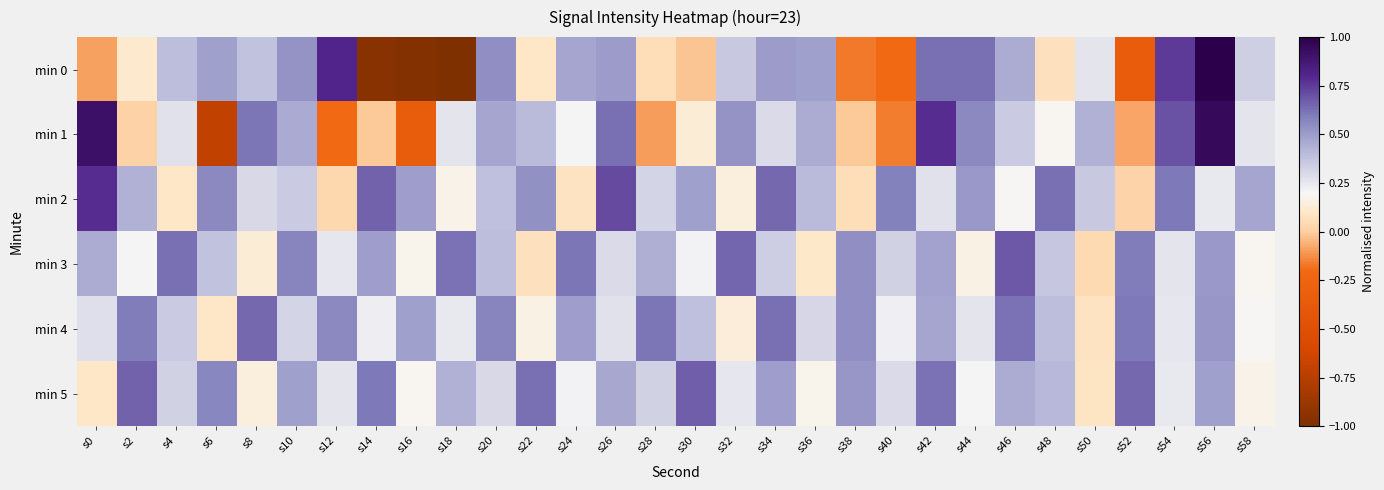

Reading left to right, what are all the values shown in this chart?

min 0: s0=-0.1	s2=0.1	s4=0.4	s6=0.5	s8=0.4	s10=0.5	s12=0.8	s14=-1.0	s16=-1.0	s18=-1.0	s20=0.5	s22=0.1	s24=0.5	s26=0.5	s28=0.1	s30=-0.0	s32=0.4	s34=0.5	s36=0.5	s38=-0.2	s40=-0.2	s42=0.6	s44=0.6	s46=0.4	s48=0.1	s50=0.3	s52=-0.3	s54=0.8	s56=1.0	s58=0.3
min 1: s0=0.9	s2=0.0	s4=0.3	s6=-0.7	s8=0.6	s10=0.5	s12=-0.2	s14=-0.0	s16=-0.3	s18=0.3	s20=0.5	s22=0.4	s24=0.2	s26=0.6	s28=-0.1	s30=0.1	s32=0.5	s34=0.3	s36=0.5	s38=-0.0	s40=-0.2	s42=0.8	s44=0.6	s46=0.3	s48=0.2	s50=0.4	s52=-0.1	s54=0.7	s56=0.9	s58=0.3
min 2: s0=0.8	s2=0.4	s4=0.1	s6=0.6	s8=0.3	s10=0.3	s12=0.0	s14=0.7	s16=0.5	s18=0.2	s20=0.4	s22=0.5	s24=0.1	s26=0.7	s28=0.3	s30=0.5	s32=0.1	s34=0.6	s36=0.4	s38=0.1	s40=0.6	s42=0.3	s44=0.5	s46=0.2	s48=0.6	s50=0.4	s52=0.0	s54=0.6	s56=0.2	s58=0.5
min 3: s0=0.5	s2=0.2	s4=0.6	s6=0.4	s8=0.1	s10=0.6	s12=0.3	s14=0.5	s16=0.2	s18=0.6	s20=0.4	s22=0.1	s24=0.6	s26=0.3	s28=0.4	s30=0.2	s32=0.7	s34=0.3	s36=0.1	s38=0.5	s40=0.3	s42=0.5	s44=0.2	s46=0.7	s48=0.4	s50=0.0	s52=0.6	s54=0.3	s56=0.5	s58=0.2
min 4: s0=0.3	s2=0.6	s4=0.3	s6=0.1	s8=0.6	s10=0.3	s12=0.6	s14=0.2	s16=0.5	s18=0.2	s20=0.6	s22=0.2	s24=0.5	s26=0.3	s28=0.6	s30=0.4	s32=0.1	s34=0.6	s36=0.3	s38=0.5	s40=0.2	s42=0.5	s44=0.3	s46=0.6	s48=0.4	s50=0.1	s52=0.6	s54=0.3	s56=0.5	s58=0.2
min 5: s0=0.1	s2=0.7	s4=0.3	s6=0.6	s8=0.1	s10=0.5	s12=0.3	s14=0.6	s16=0.2	s18=0.4	s20=0.3	s22=0.6	s24=0.2	s26=0.5	s28=0.3	s30=0.7	s32=0.3	s34=0.5	s36=0.2	s38=0.5	s40=0.3	s42=0.6	s44=0.2	s46=0.5	s48=0.4	s50=0.1	s52=0.6	s54=0.2	s56=0.5	s58=0.2